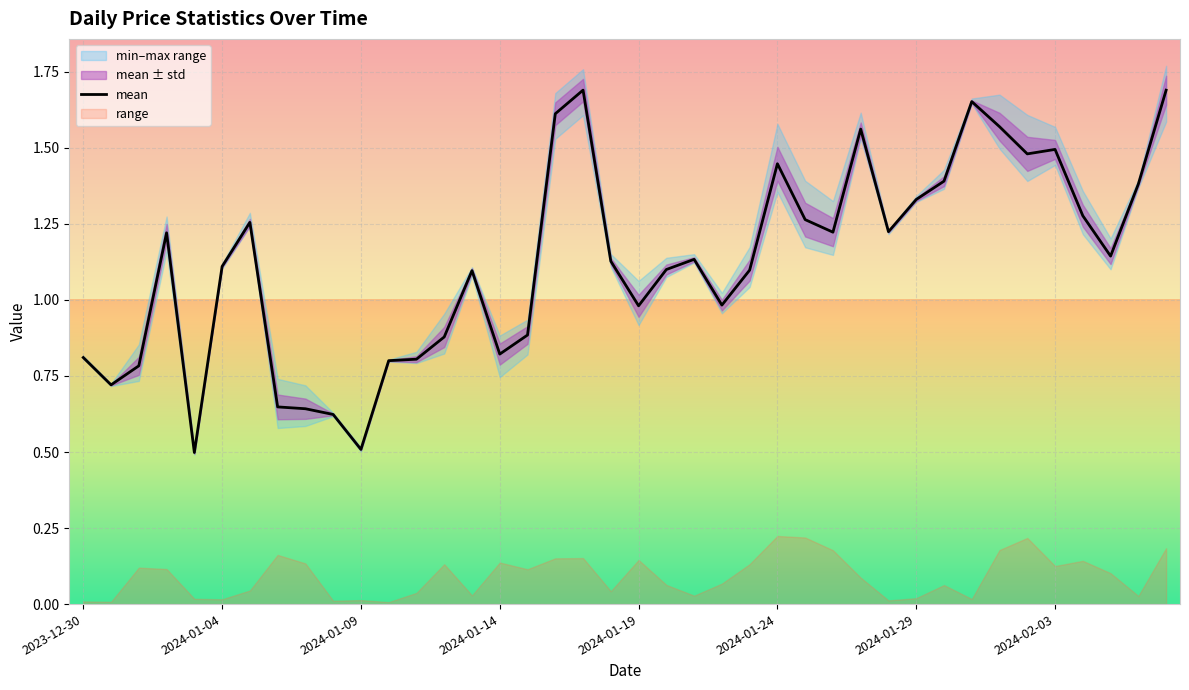

What is the label of the 33rd point from the right?

2024-01-06